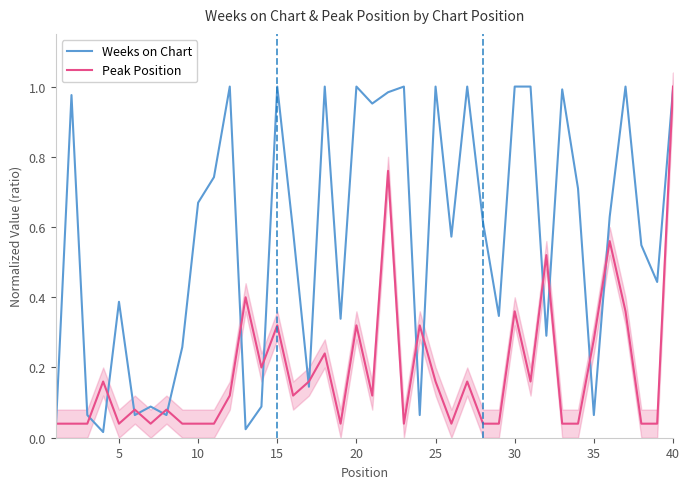

List the series in order of their overall mean, highest first.

Weeks on Chart, Peak Position